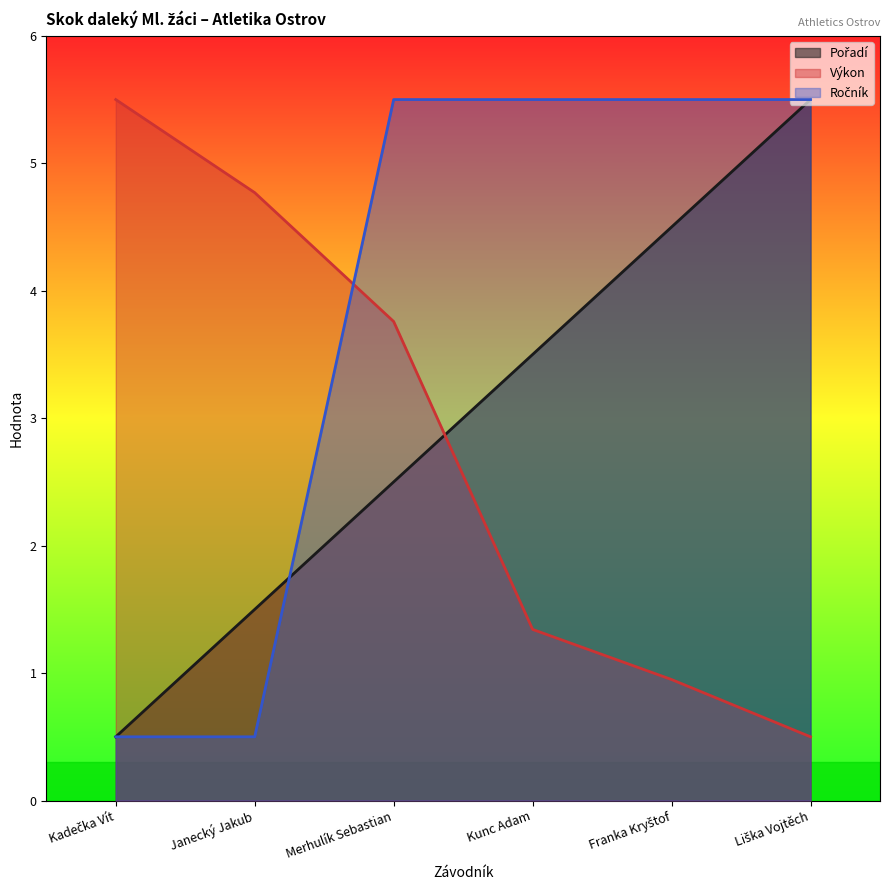

Between Franka Kryštof and Kadečka Vít, which is larger?

Franka Kryštof